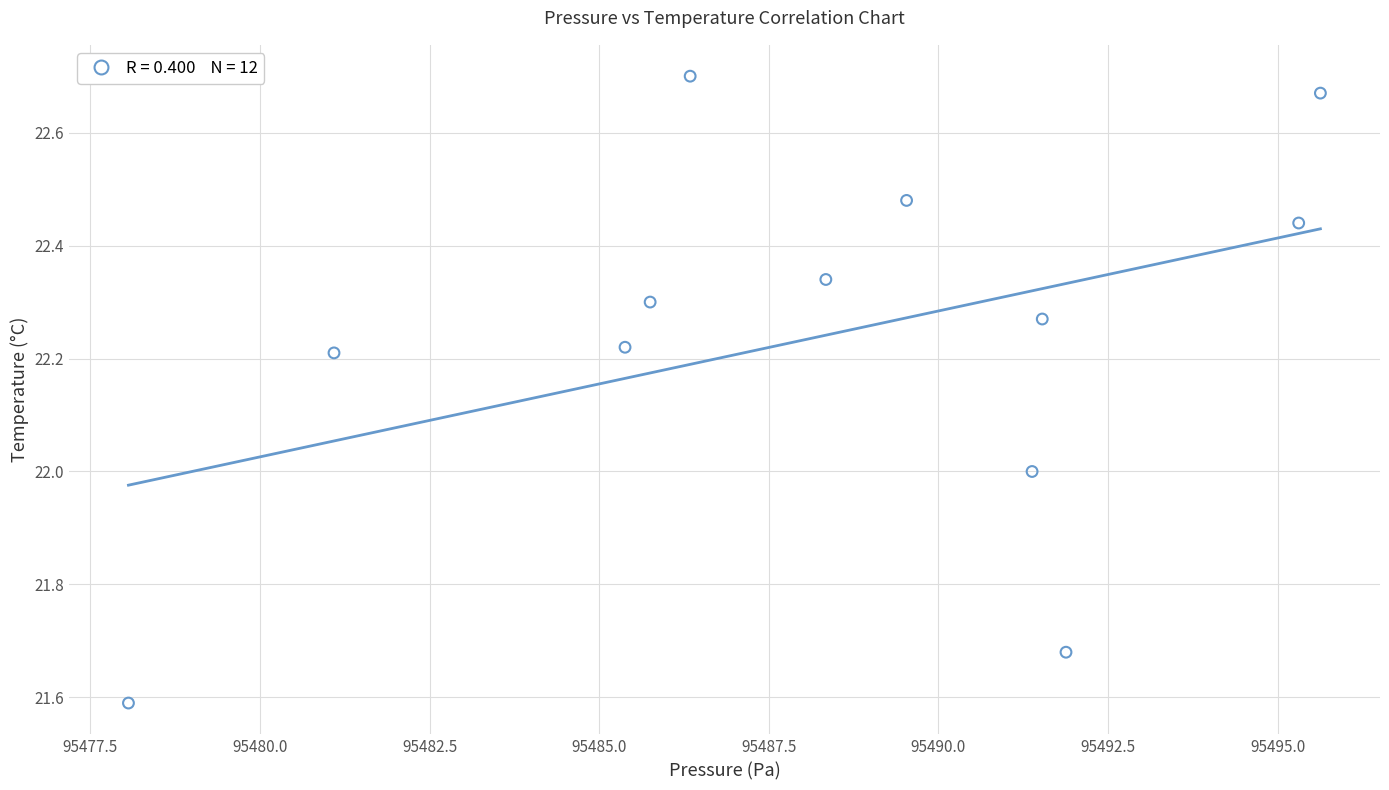

What is the range of Y values (max minus min)?

1.1